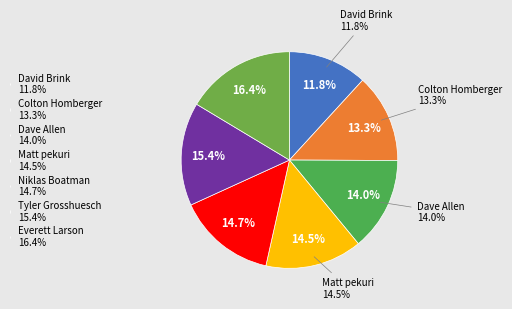

How many segments does this pie chart have?

7